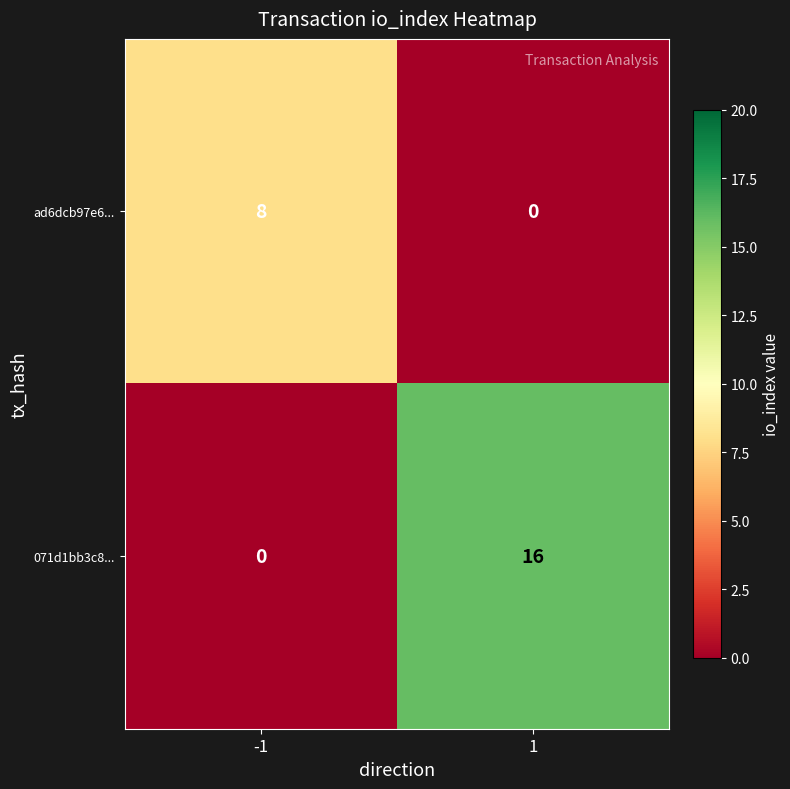

Which label corresponds to the largest value in the chart?

1